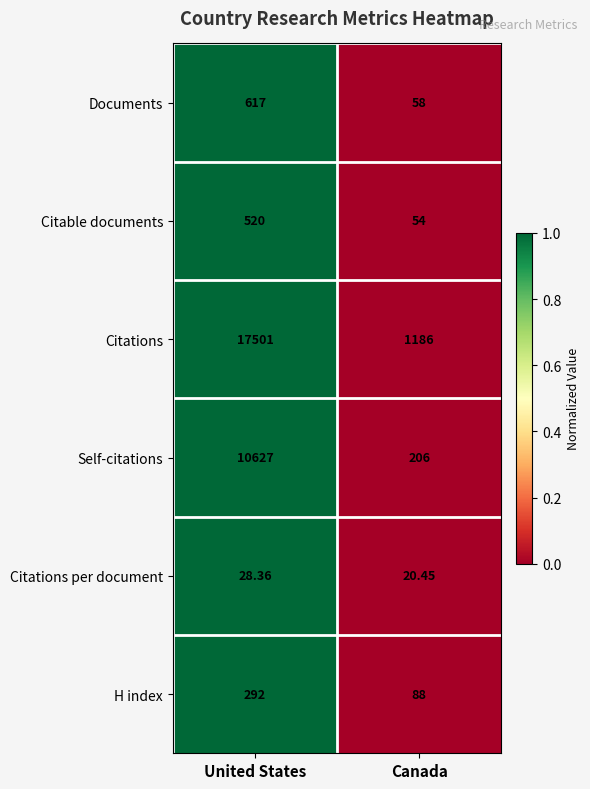

Where does the Citations per document series first go above 28?

United States